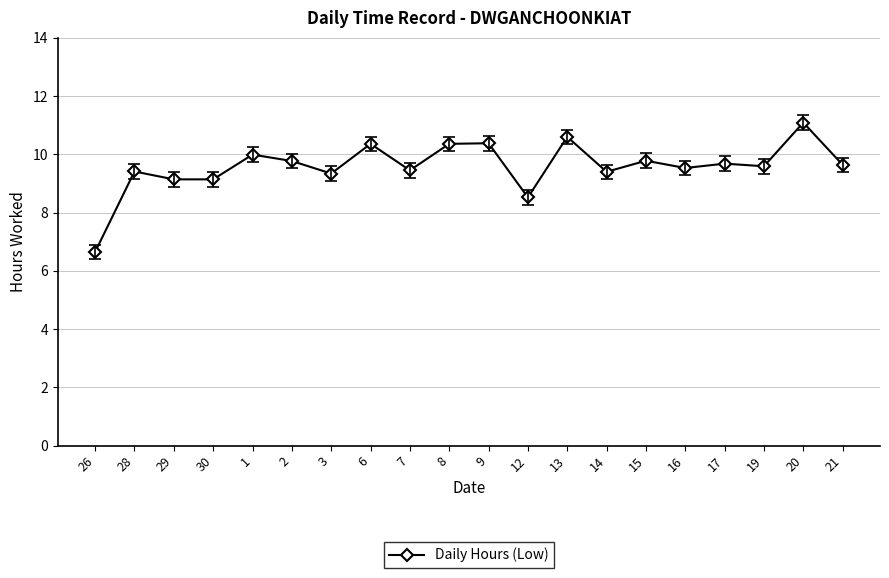

How many data points are above 9?

18